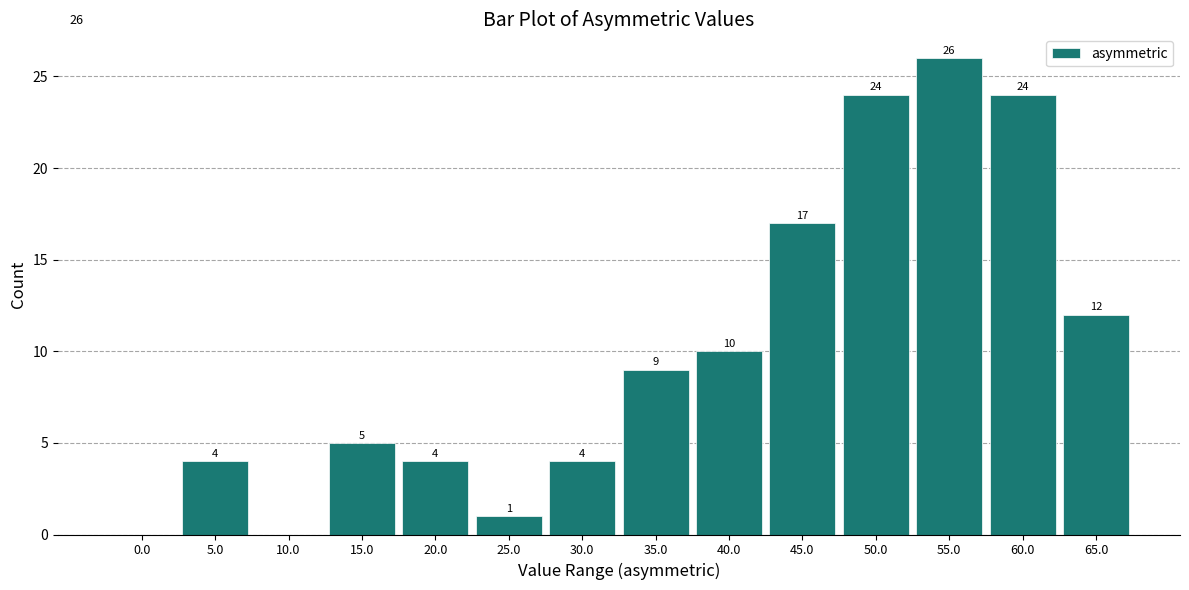

Reading right to left, what are all the values shown in this chart?

65.0=12	60.0=24	55.0=26	50.0=24	45.0=17	40.0=10	35.0=9	30.0=4	25.0=1	20.0=4	15.0=5	10.0=0	5.0=4	0.0=0